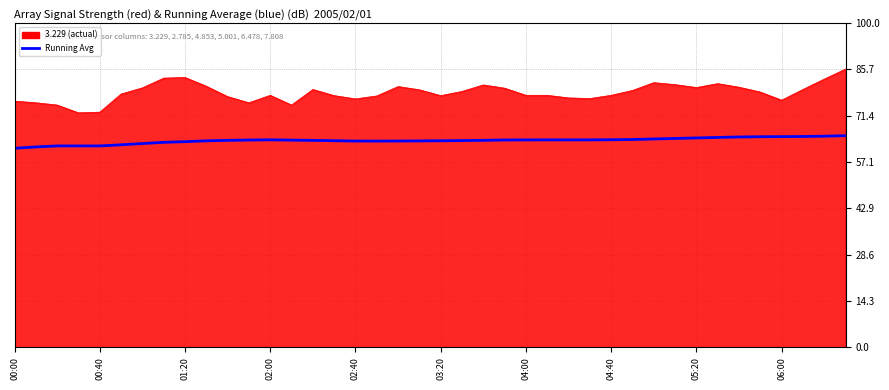

What is the smallest value displayed?

61.4